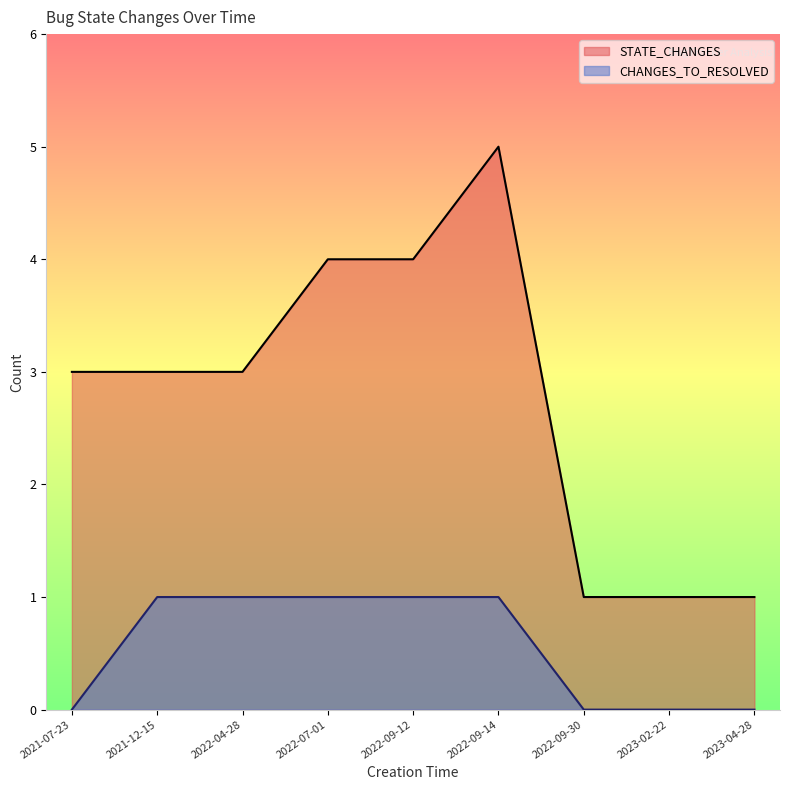

How many lines are shown in the chart?

2